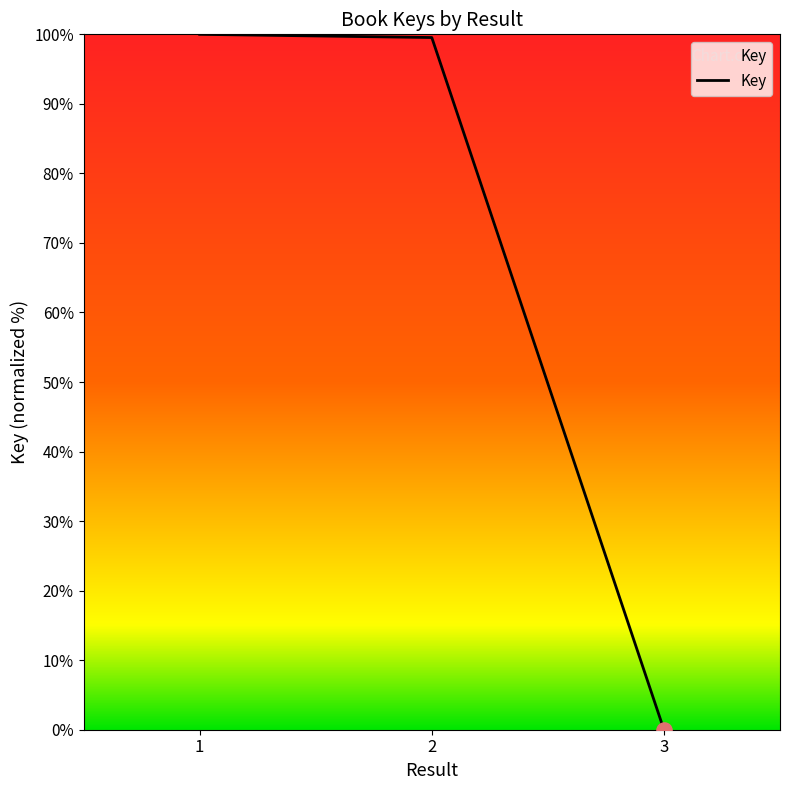

Approximately how many times larger is the value at 1 compared to 2?

1.0